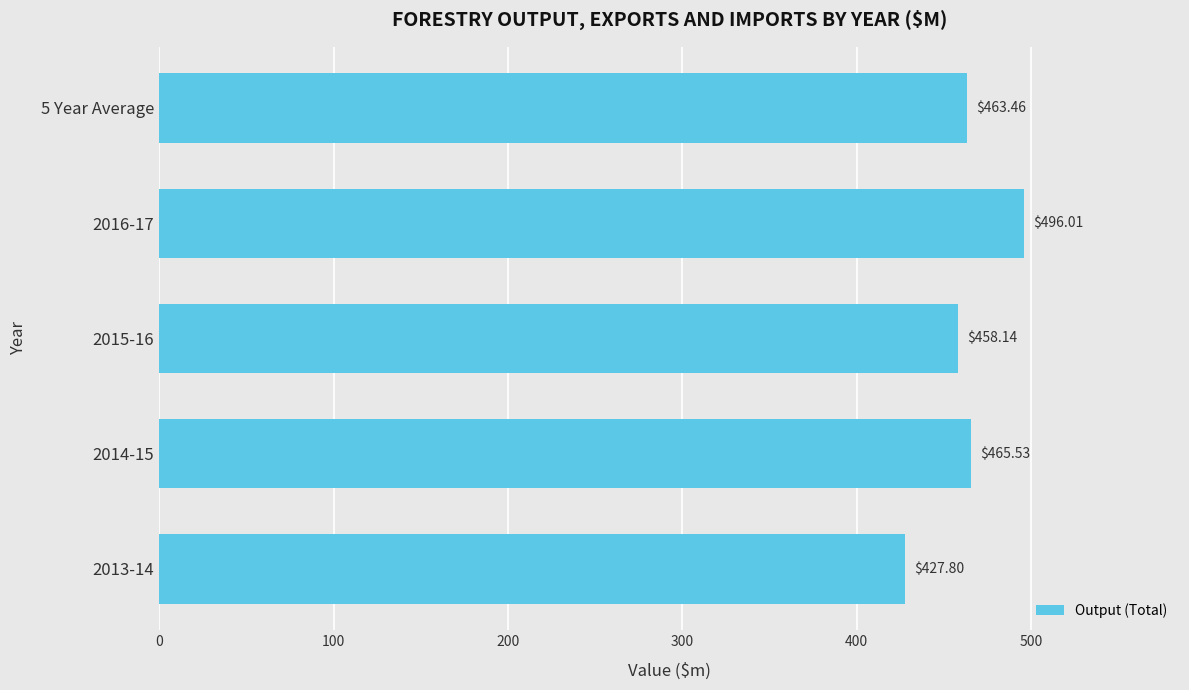

What is the sum of the values at 5 Year Average and 2013-14?

891.3